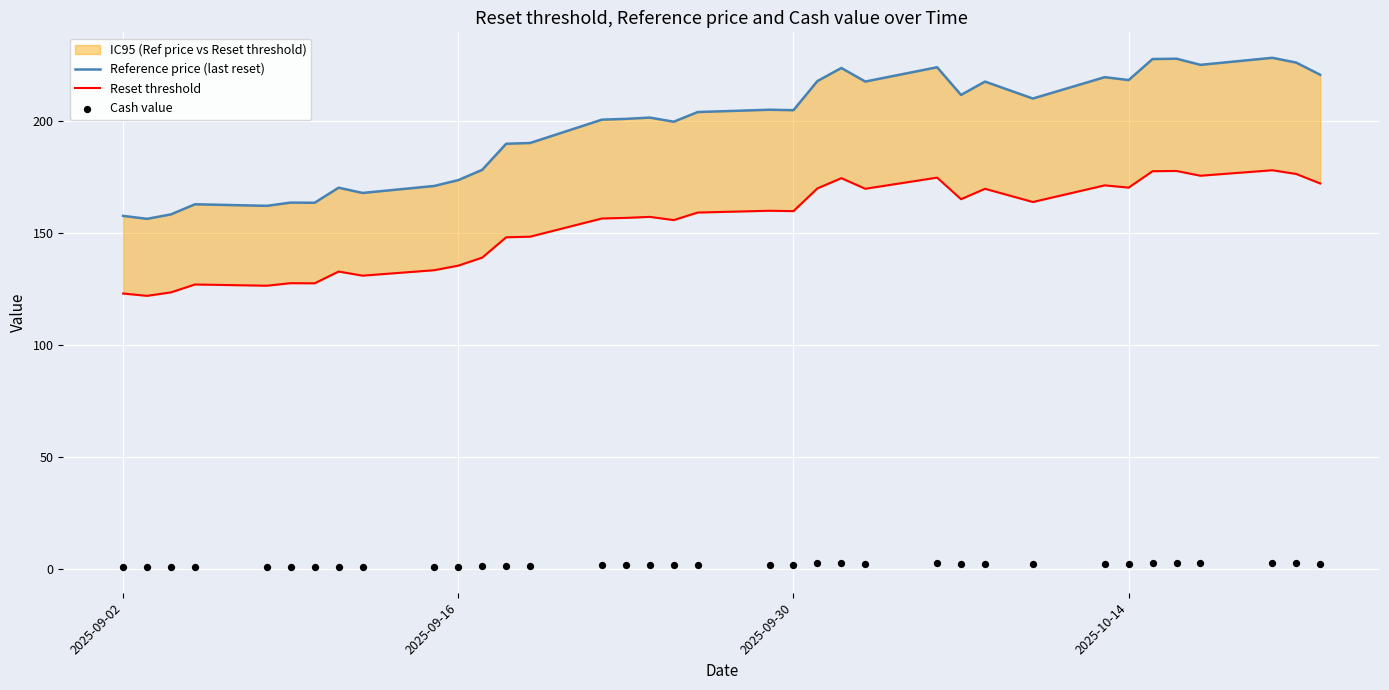

Which series reaches the minimum Y coordinate?

Cash value